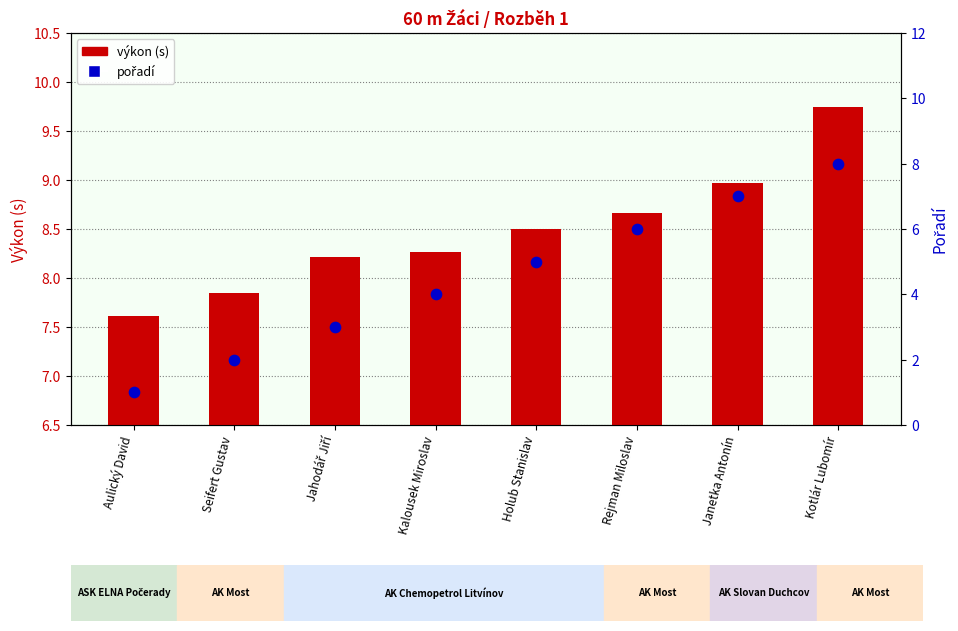

Which series contains the highest Y value?

výkon (s)